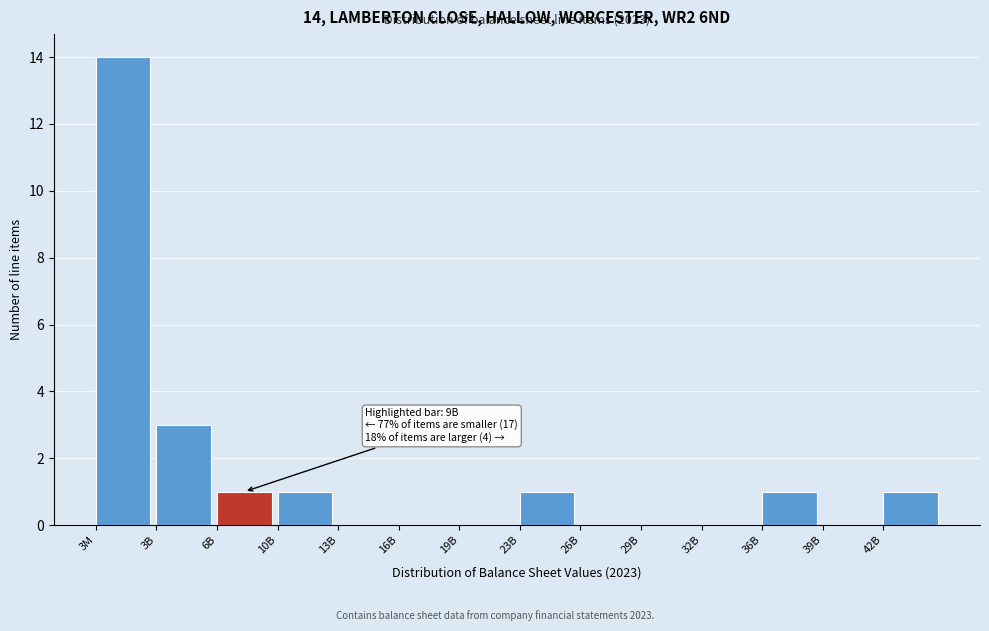

Reading left to right, extract all data points from this chart.

3M=14	3B=3	6B=1	10B=1	13B=0	16B=0	19B=0	23B=1	26B=0	29B=0	32B=0	36B=1	39B=0	42B=1